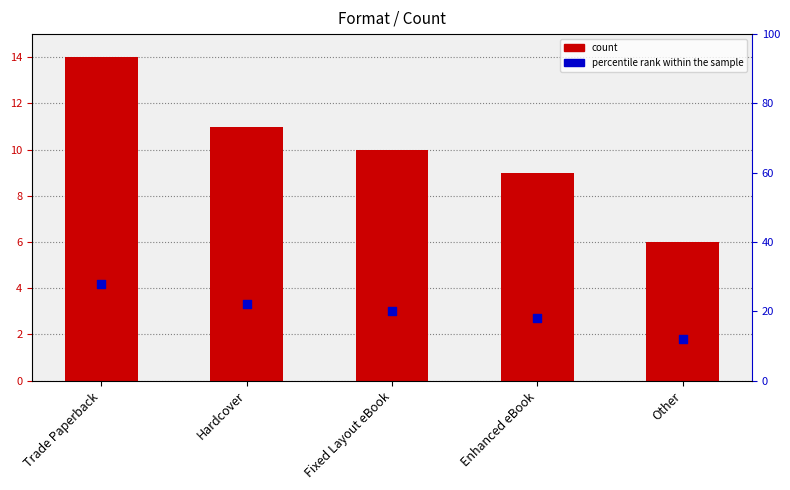

Which series has the largest total across all categories?

percentile rank within the sample